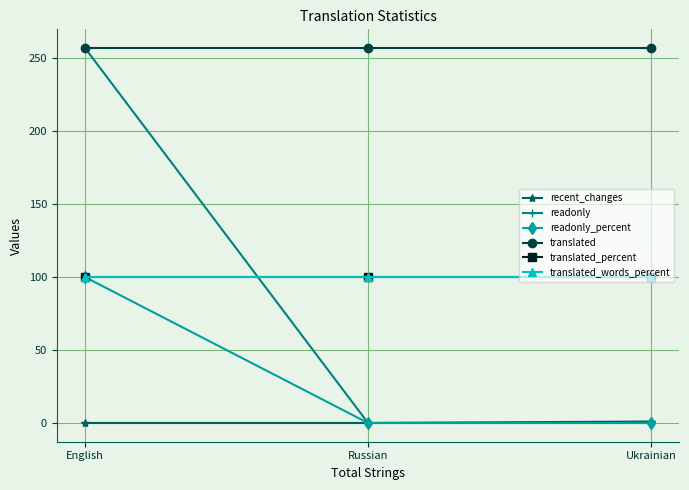

What is the label of the 3rd point from the left?

Ukrainian